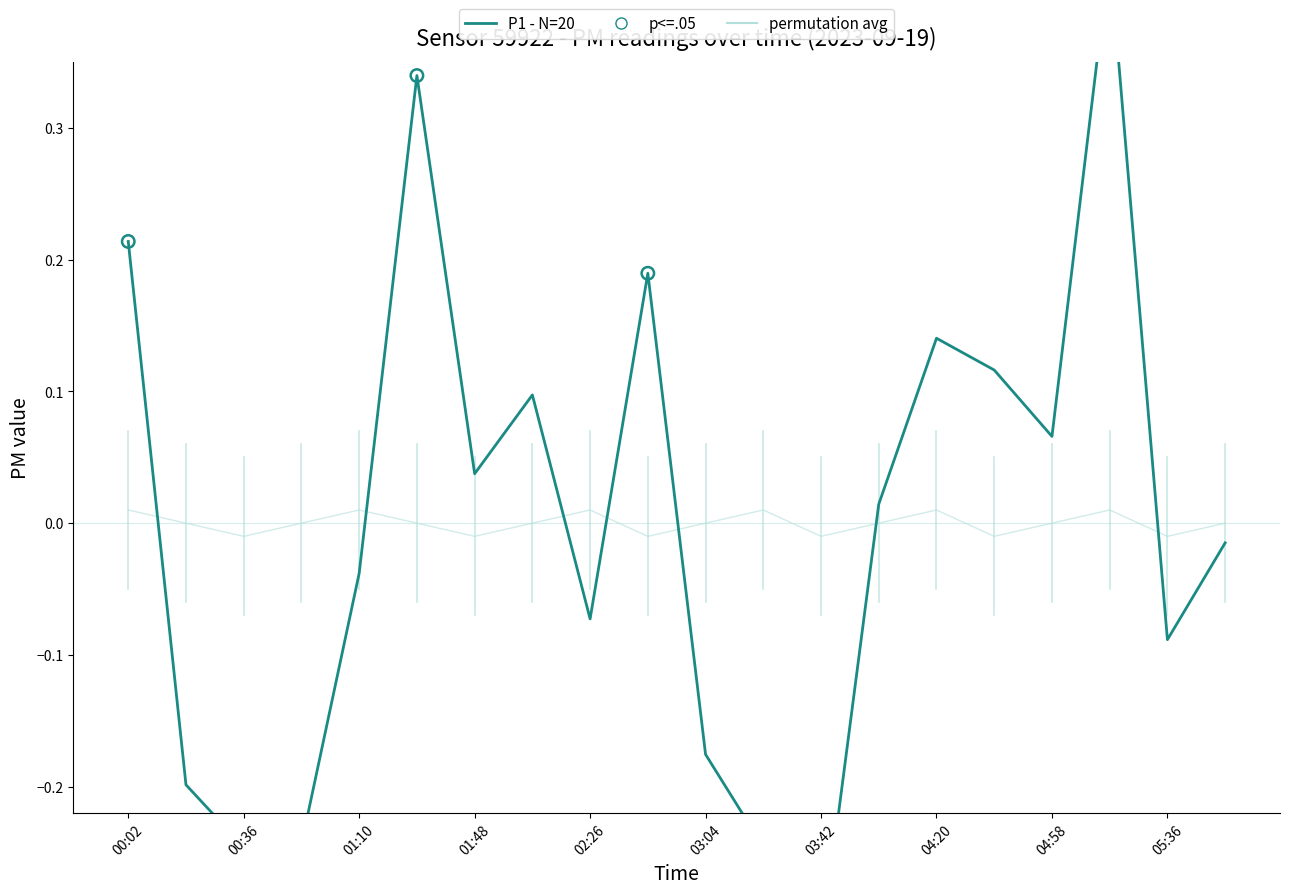

Between 00:19 and 01:48, which is larger?

01:48